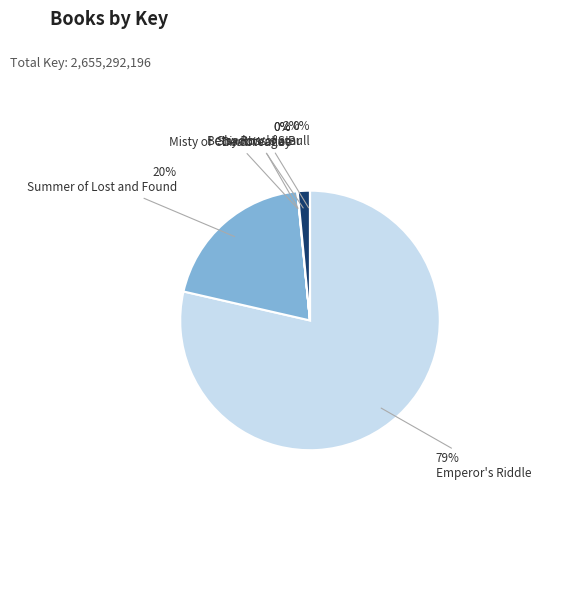

How many segments does this pie chart have?

6